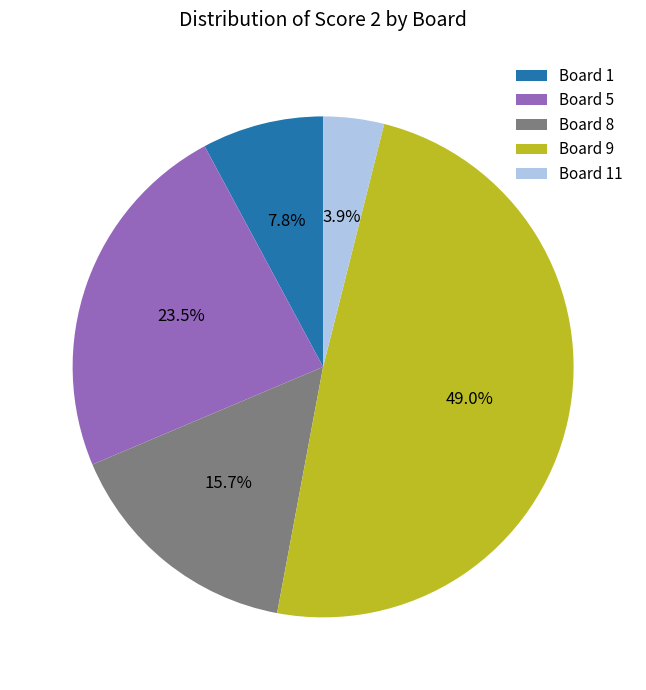

How many segments does this pie chart have?

5